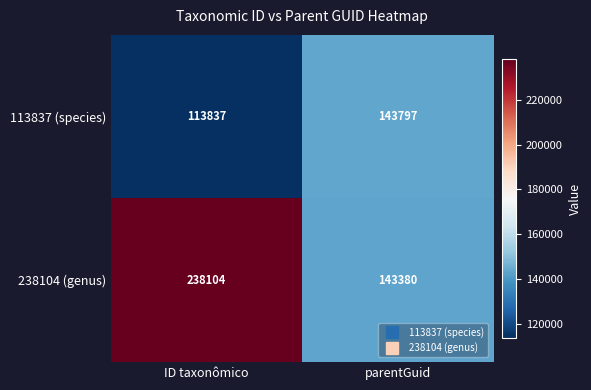

Which series has the largest total across all categories?

238104 (genus)